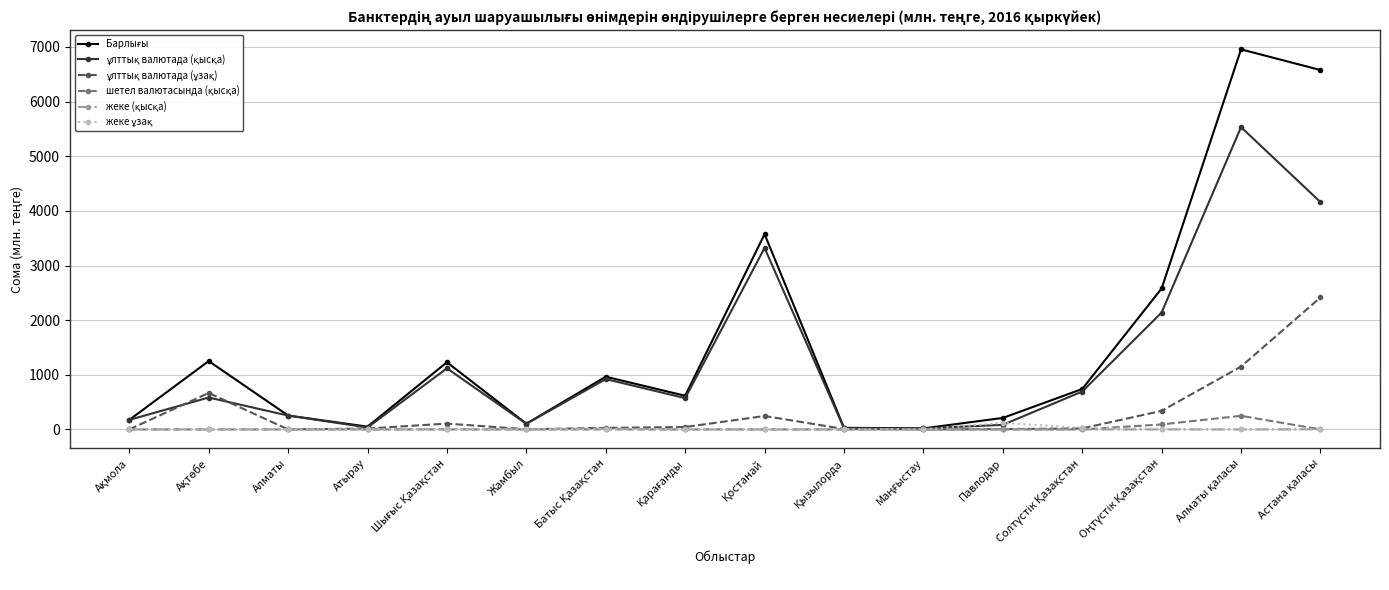

What is the greatest value displayed?

6956.8